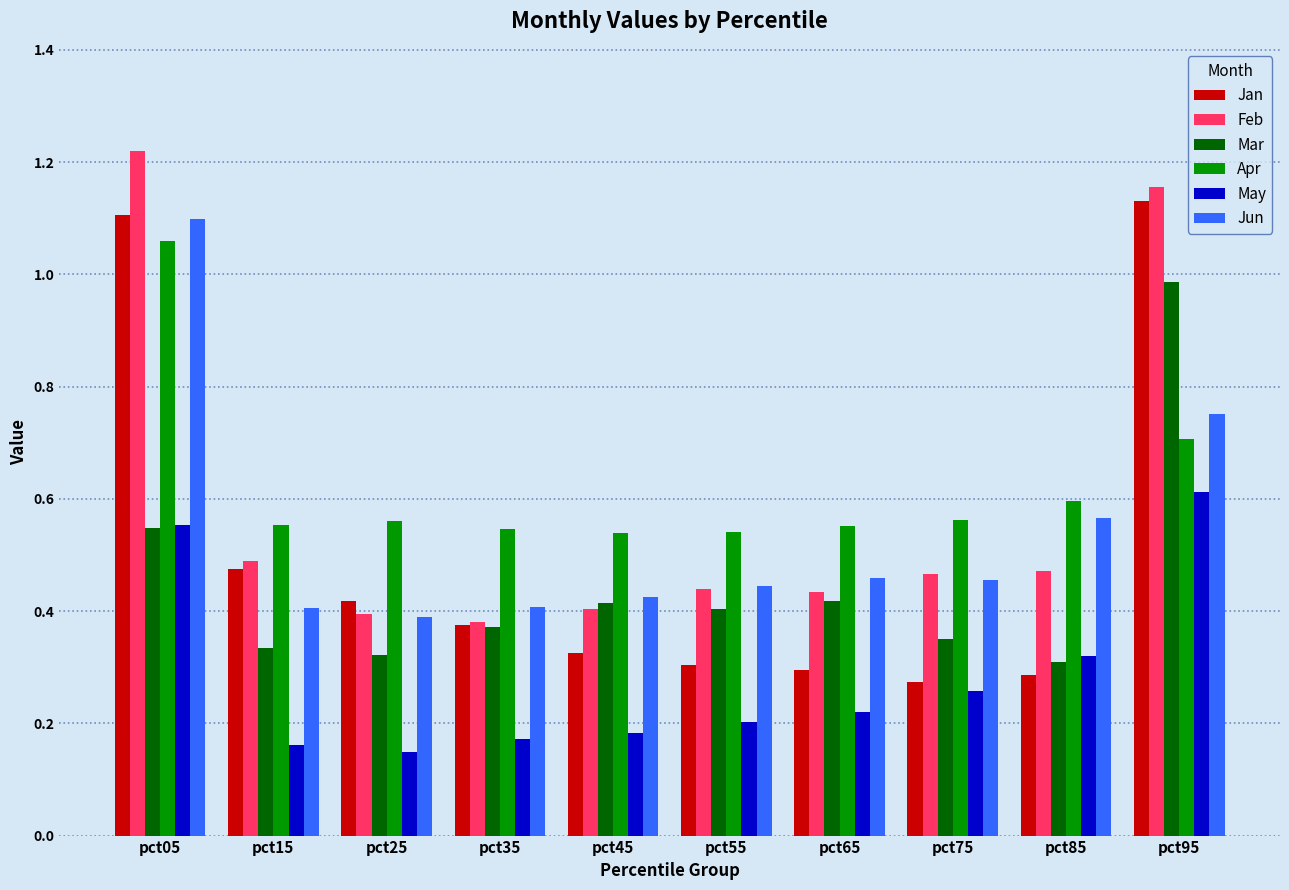

What is the highest value of the Mar series?

1.0